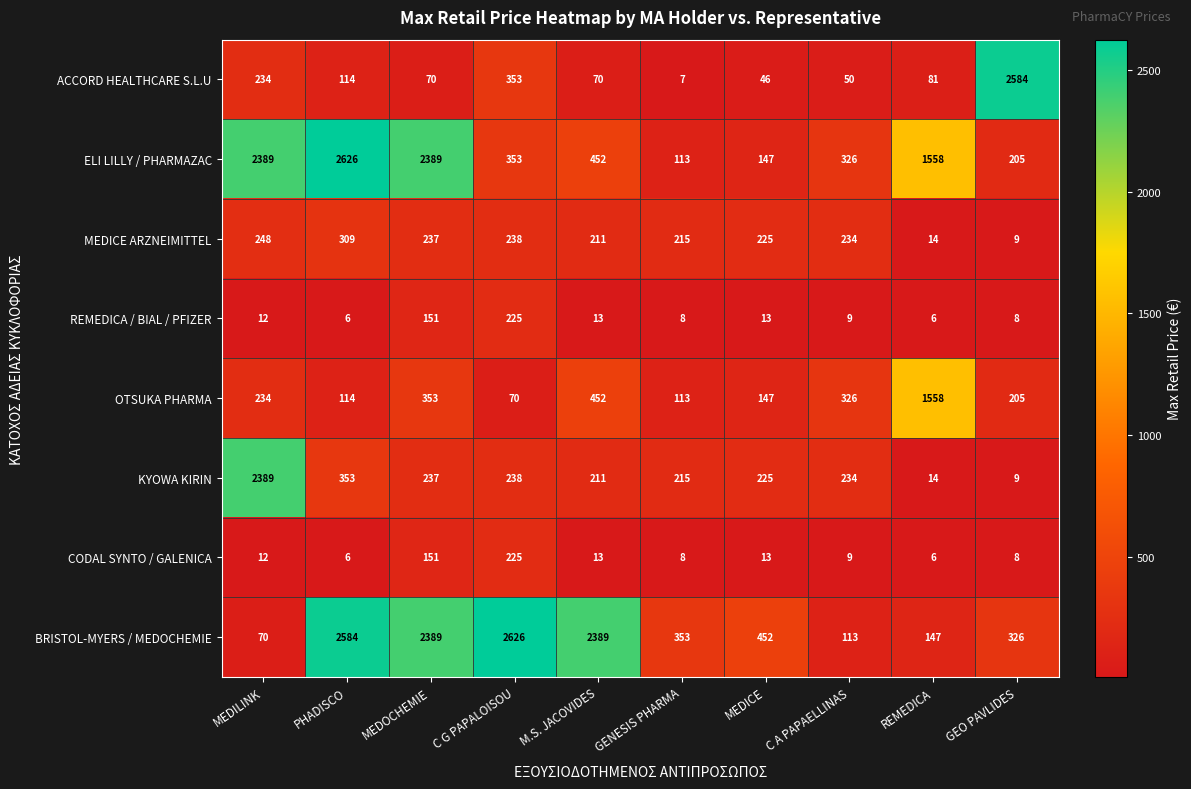

What value does the REMEDICA / BIAL / PFIZER series have at MEDOCHEMIE, to the nearest 10?

150